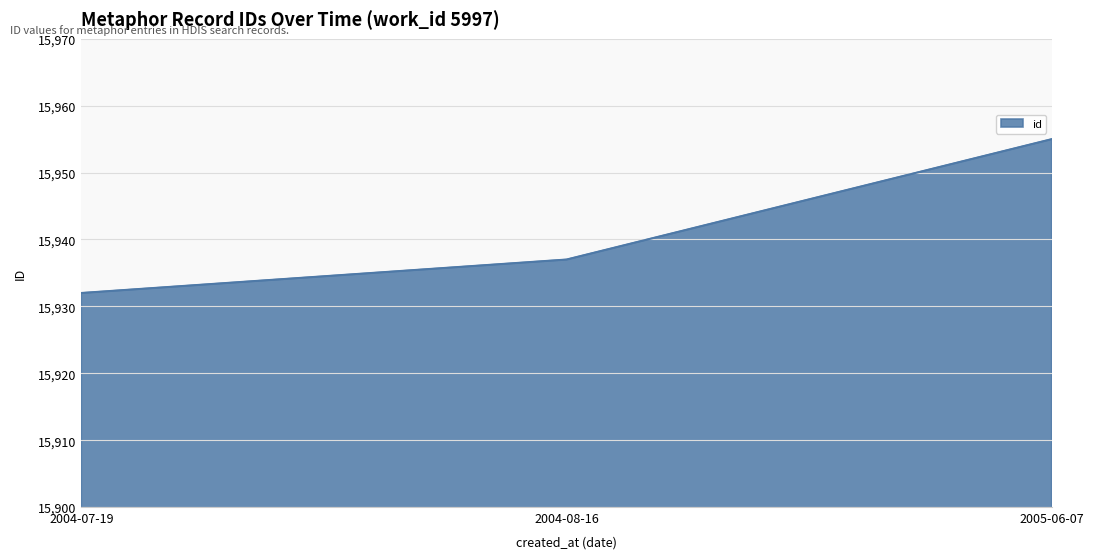

Reading left to right, what are all the values shown in this chart?

15932	15937	15955